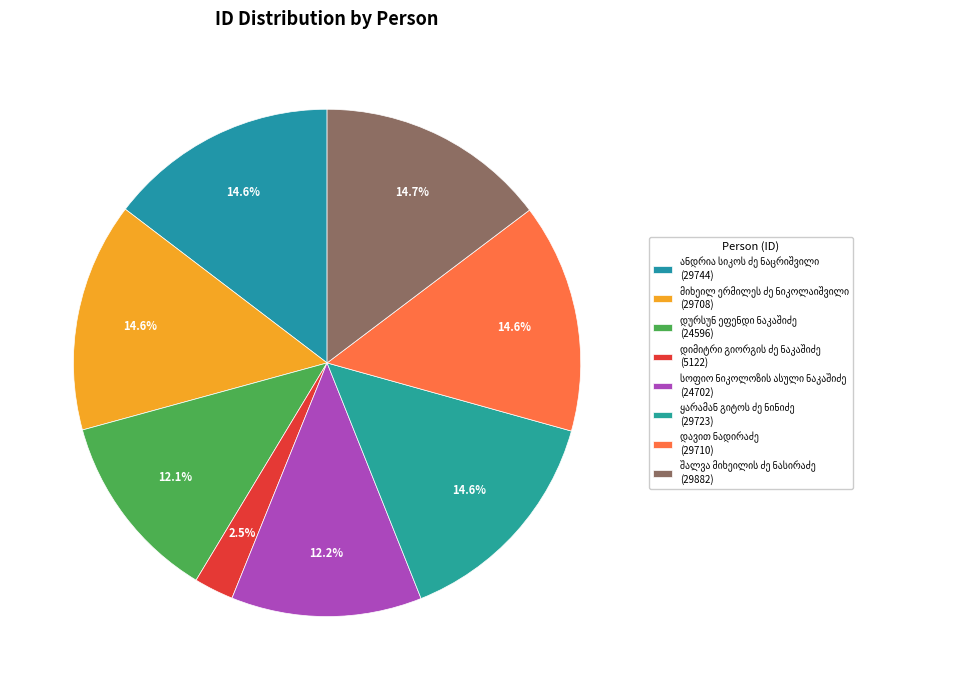

Count the number of slices in the pie.

8